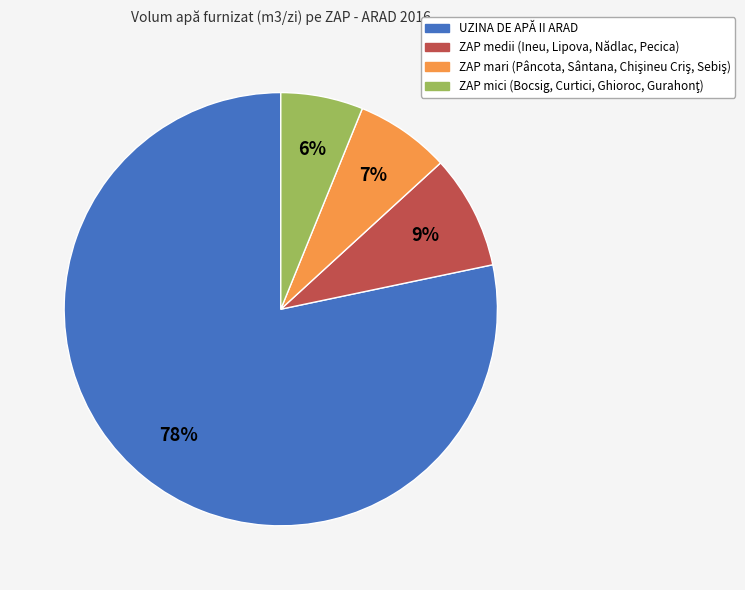

To the nearest percent, what is the average slice percentage?

25%